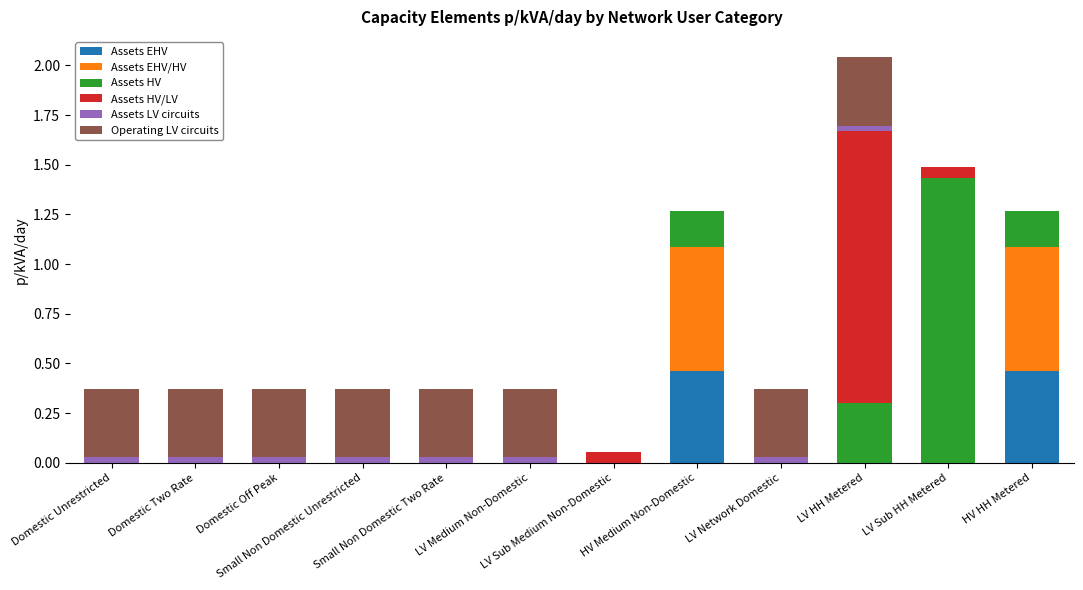

Is it true that Assets EHV equals 0.0 at Small Non Domestic Two Rate?

True